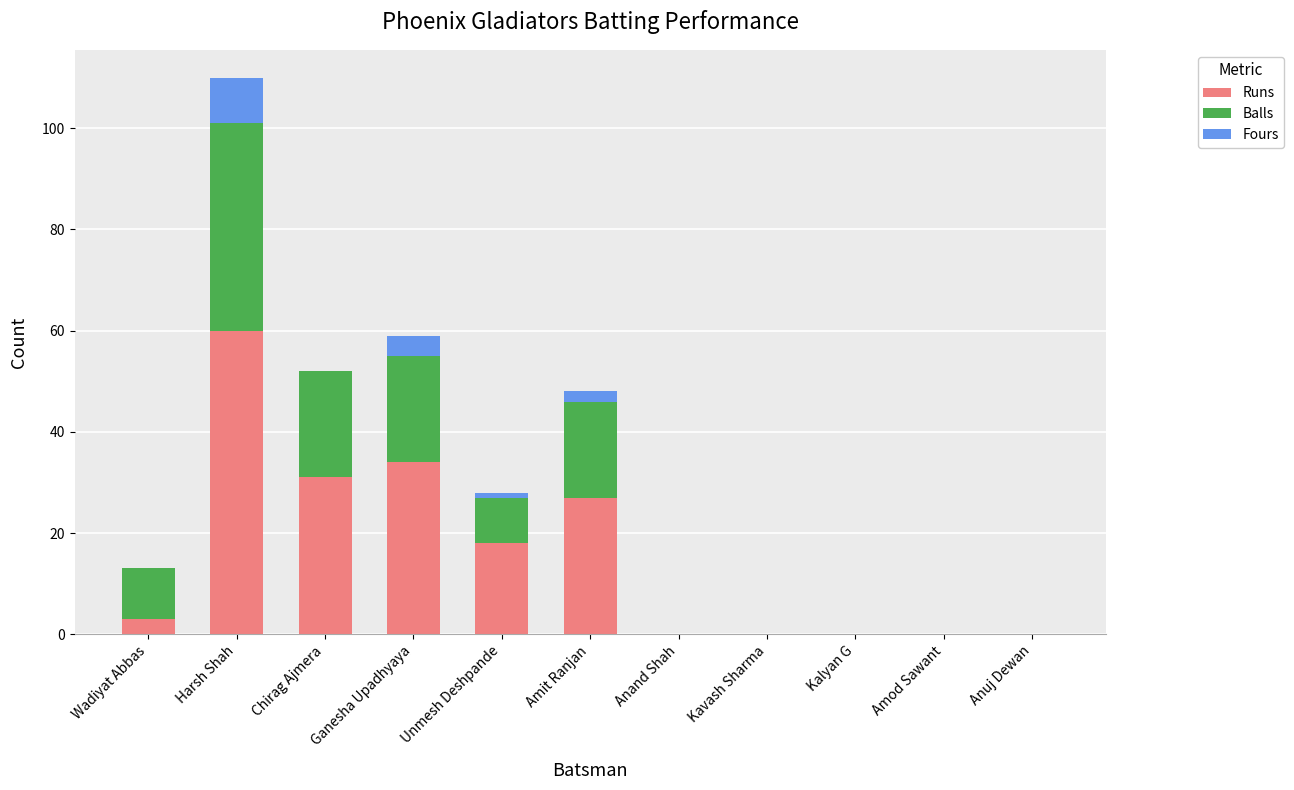

What is the difference between the Runs values at Harsh Shah and Amod Sawant?

60